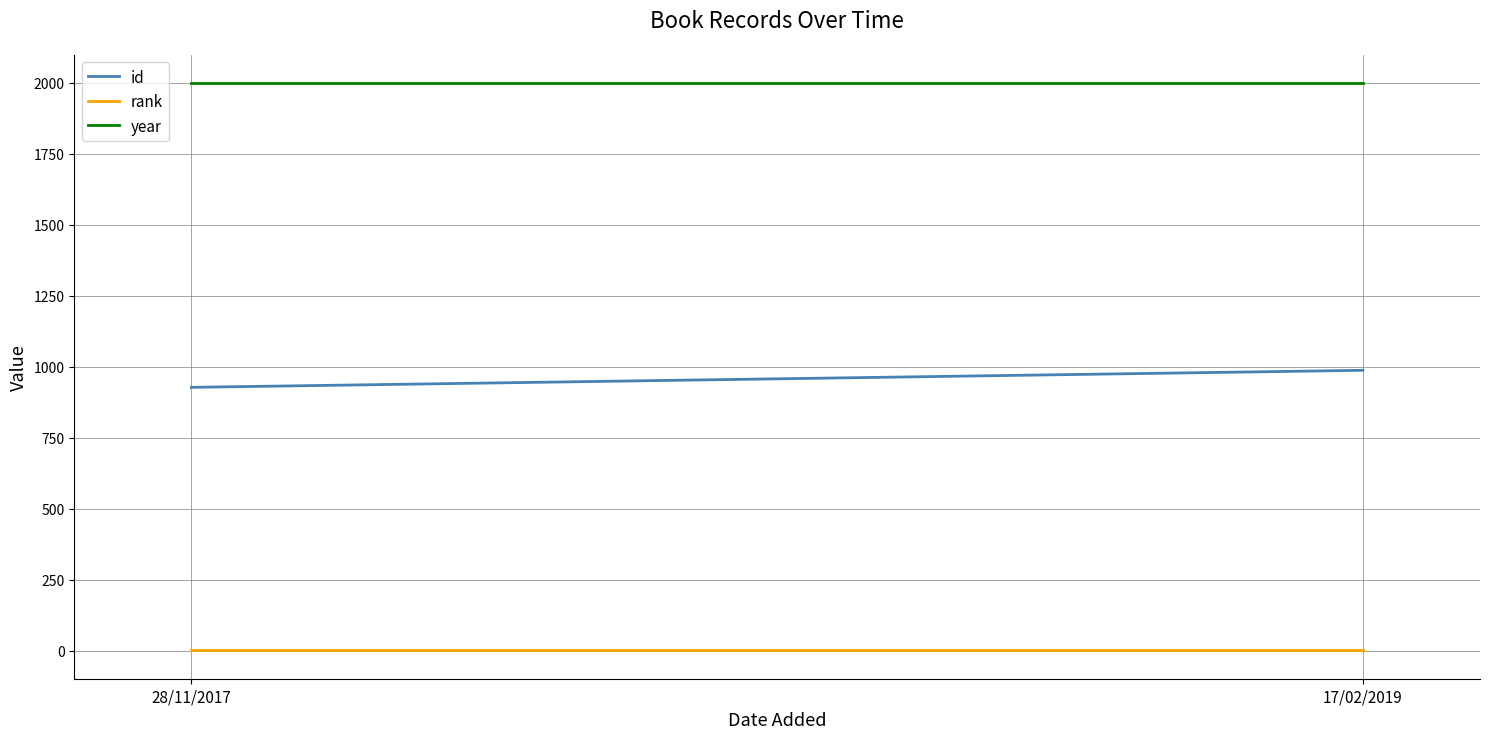

Rank the series at 17/02/2019 from highest to lowest value.

year, id, rank